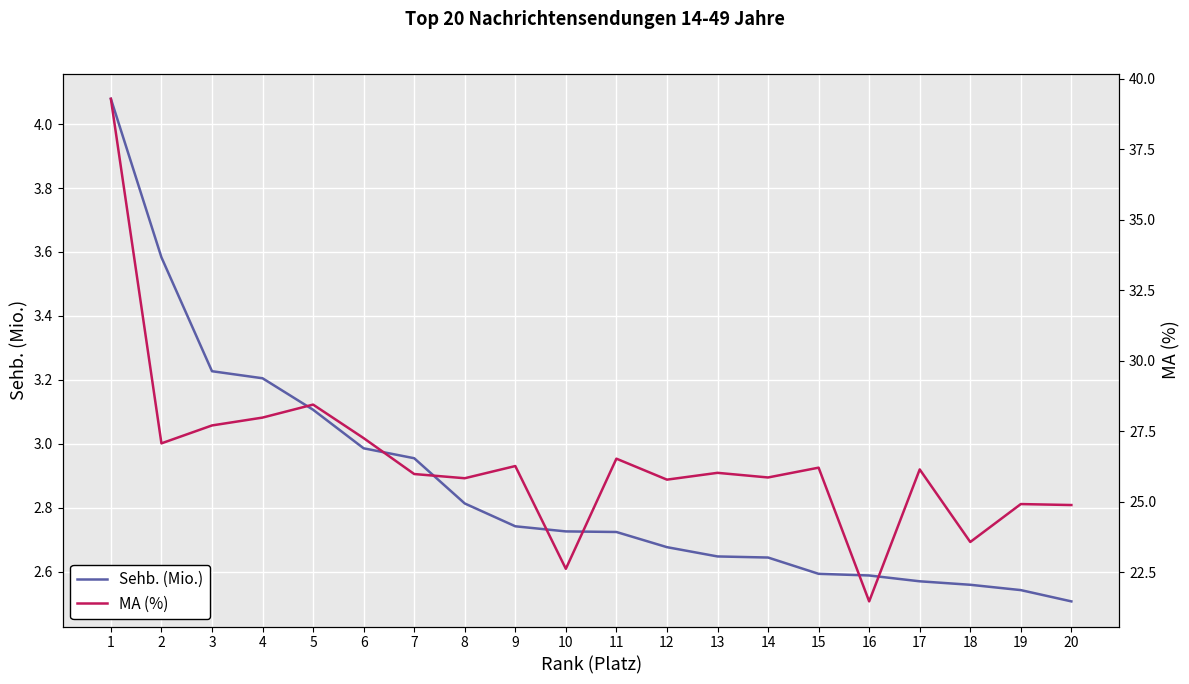

Reading right to left, transcribe all the data shown in this chart.

Sehb. (Mio.): 2.5	2.5	2.6	2.6	2.6	2.6	2.6	2.6	2.7	2.7	2.7	2.7	2.8	3.0	3.0	3.1	3.2	3.2	3.6	4.1
MA (%): 24.9	24.9	23.6	26.2	21.5	26.2	25.9	26.0	25.8	26.5	22.6	26.3	25.8	26.0	27.3	28.4	28.0	27.7	27.1	39.3